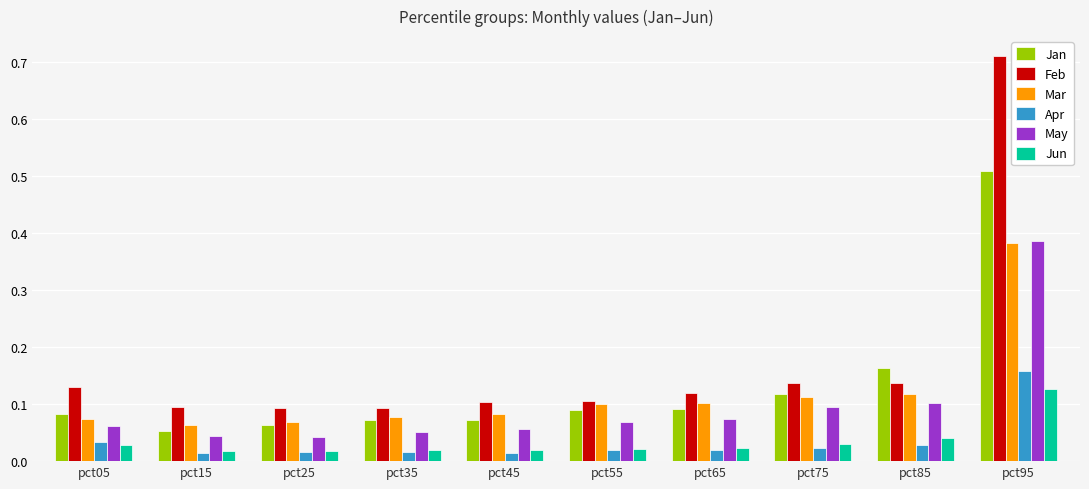

Which series has the largest range (max minus min)?

Feb